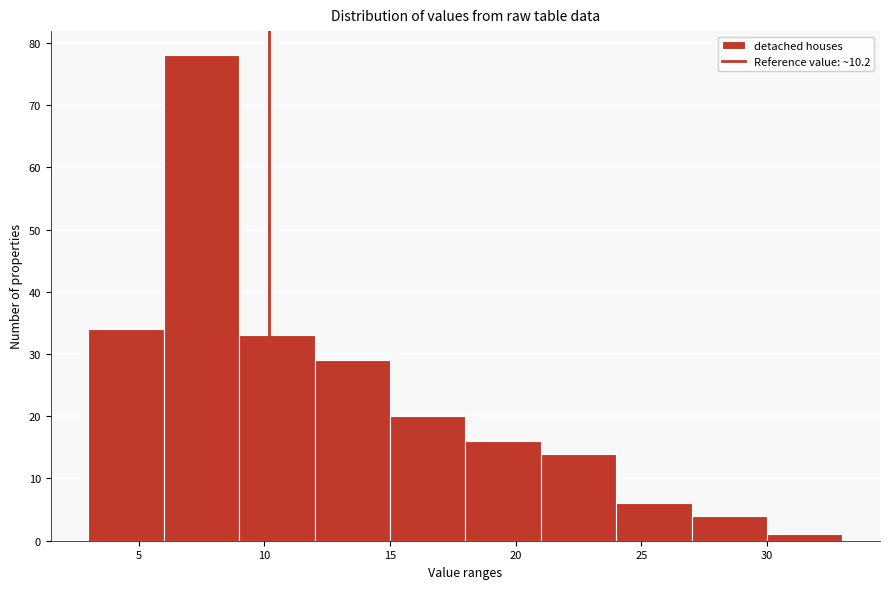

Reading left to right, list every bar in this chart as the range it spans on the x-axis followed by its height. The values are not printed on the chart, so give them approximately, as read against the axis.

3 to 6: 34
6 to 9: 78
9 to 12: 33
12 to 15: 29
15 to 18: 20
18 to 21: 16
21 to 24: 14
24 to 27: 6
27 to 30: 4
30 to 33: 1